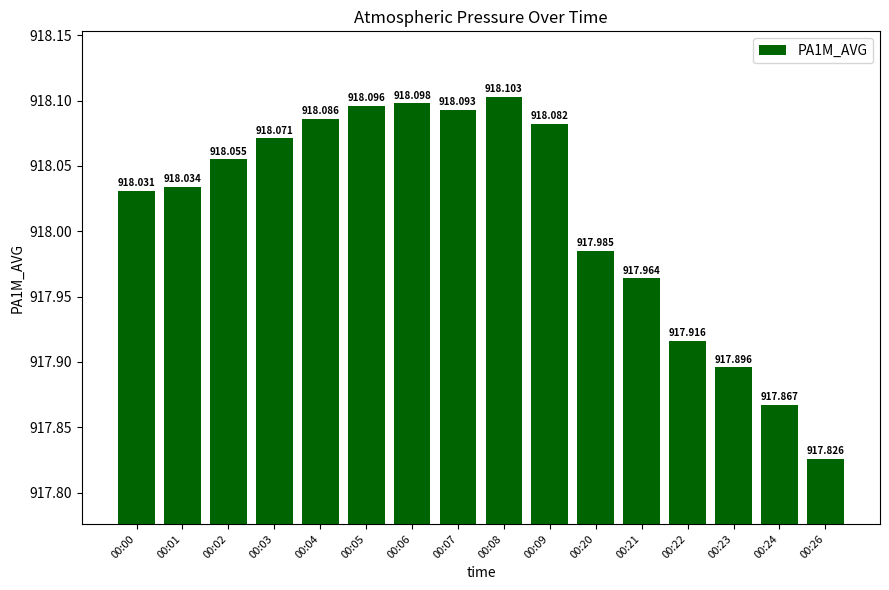

What is the change in value from 00:05 to 00:20?

-0.1